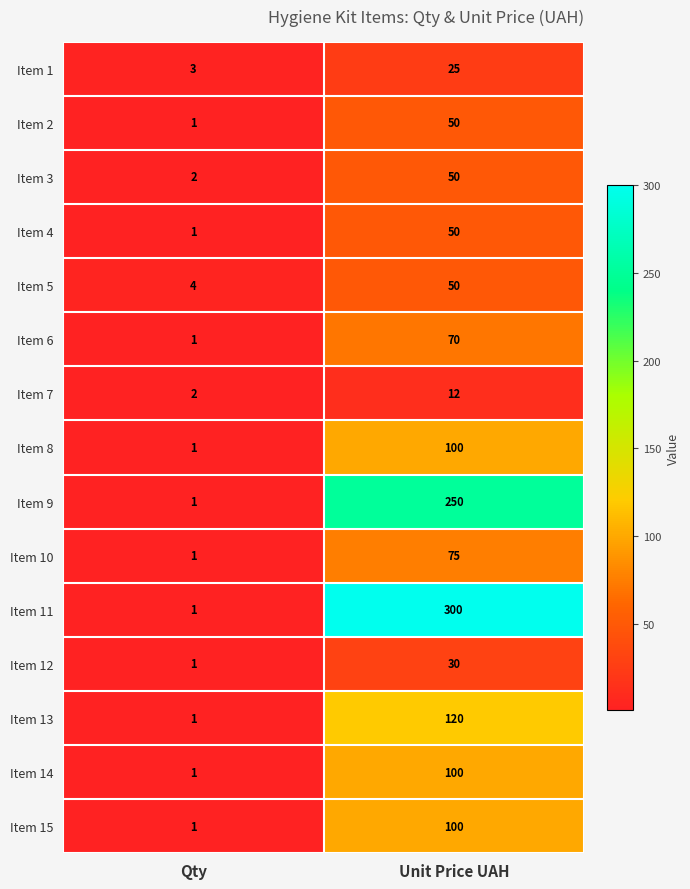

List the labels in order of Item 4 value, smallest first.

Qty, Unit Price UAH